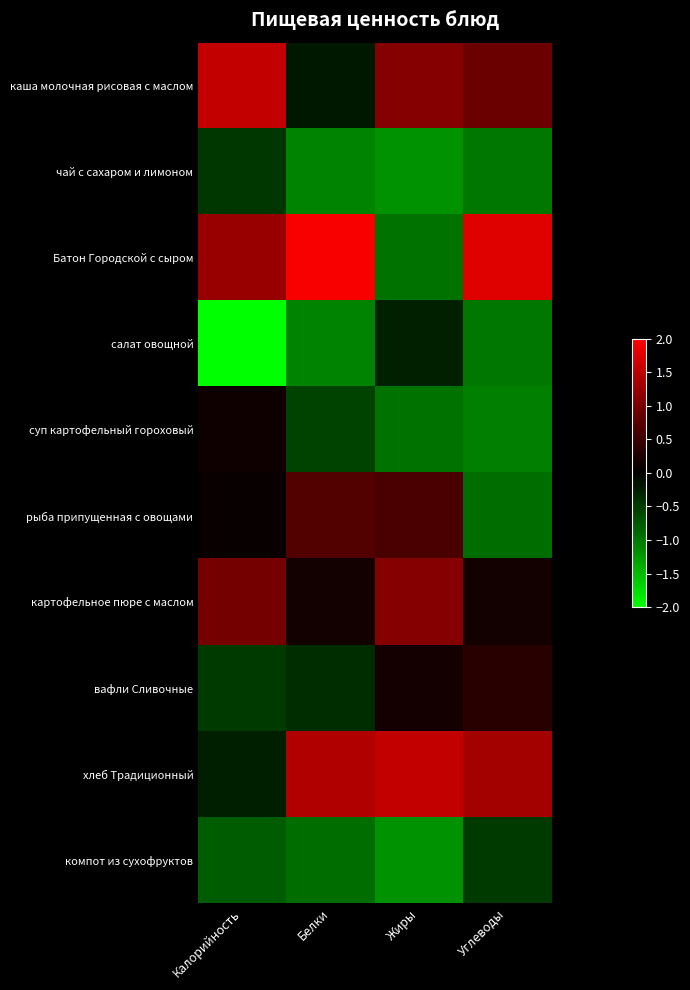

How many data points does each series have?

4